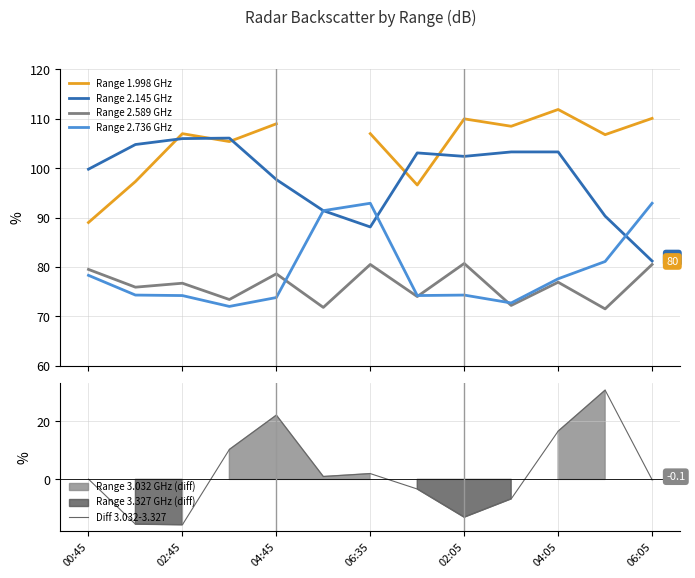

What is the value of the Range 1.998 GHz point at the 8th from the left?

96.6